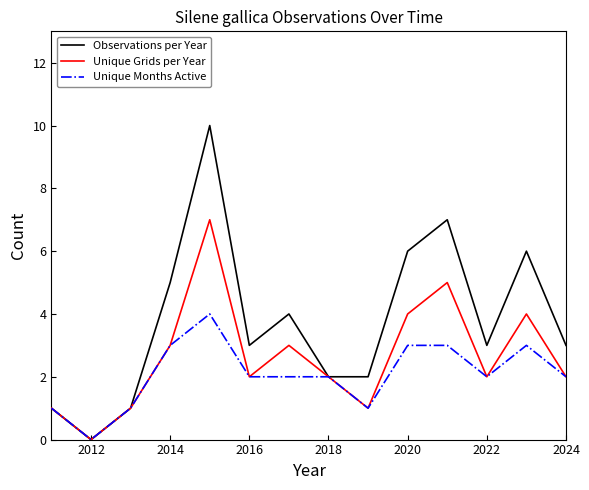

What is the average value of the Unique Grids per Year series?

3